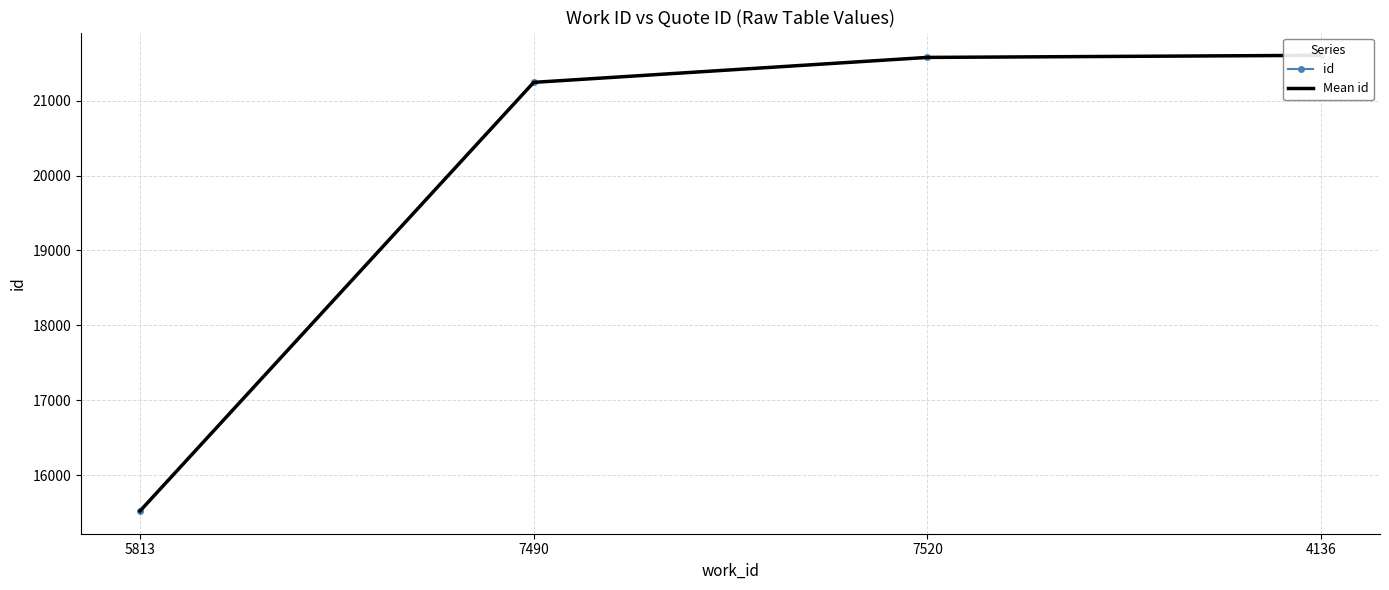

Is the value of id at 7490 greater than the value of Mean id at 7490?

No